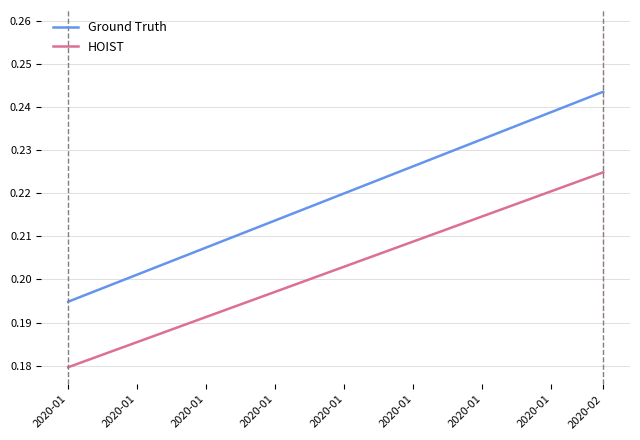

Is this an area chart (filled region under the line)?

No